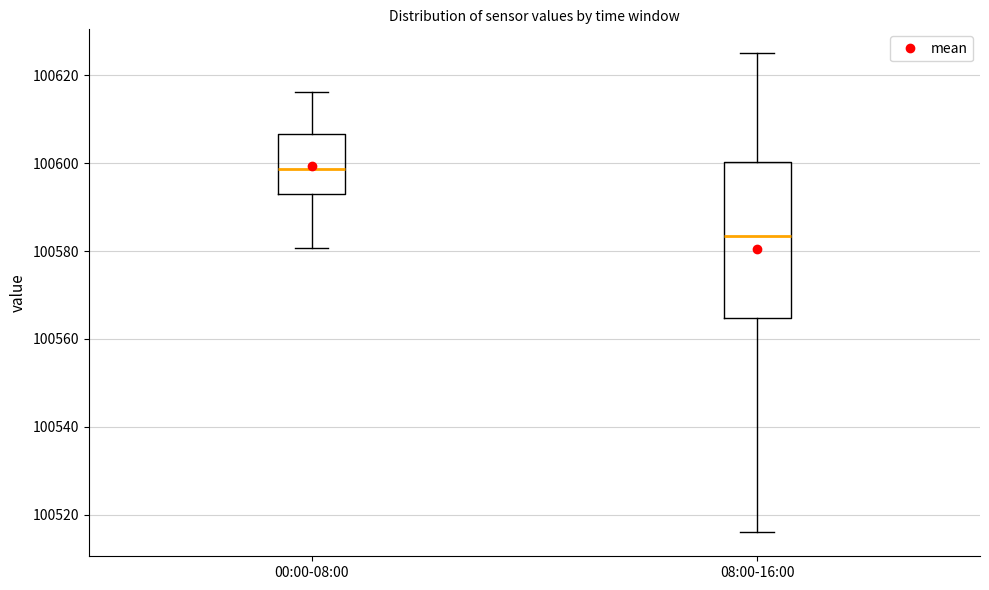

Reading left to right, transcribe this box plot: for each box, give where its median line is, the range the box spans, and where its two whiskers end, as read against the y-axis. The values are not printed on the chart, so give them approximately, as read against the axis.

00:00-08:00: median 100598, box 100594 to 100606, whiskers 100580 to 100616
08:00-16:00: median 100584, box 100564 to 100600, whiskers 100516 to 100626